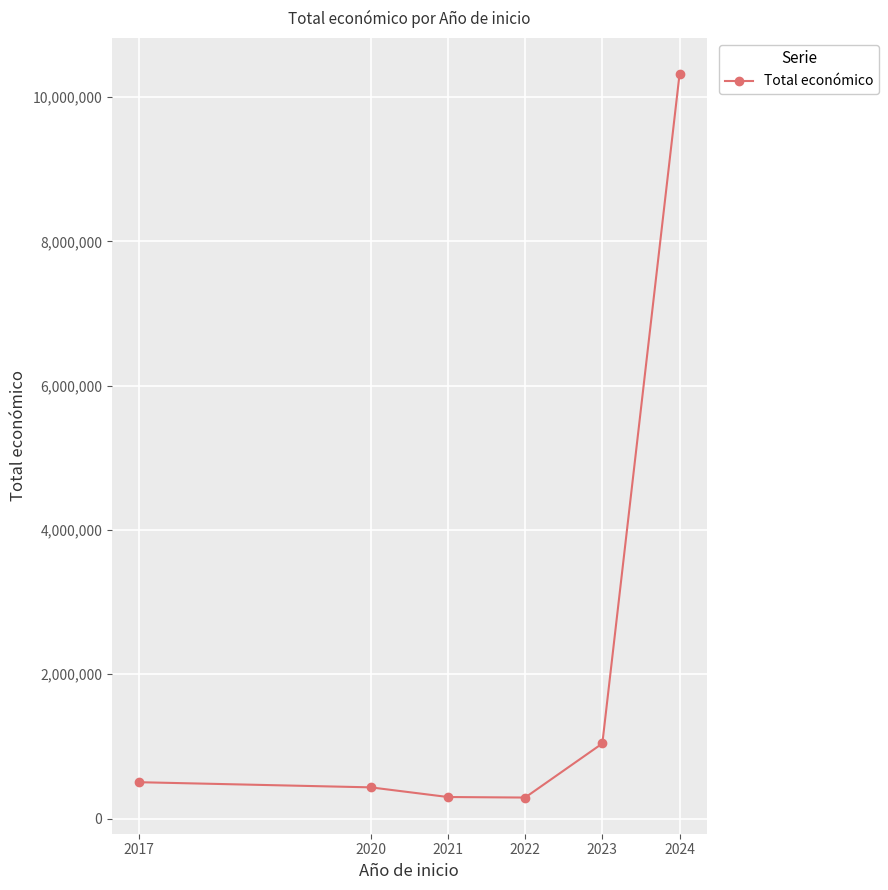

The chart shows a value of 14429069 at 2024. True or false?

False